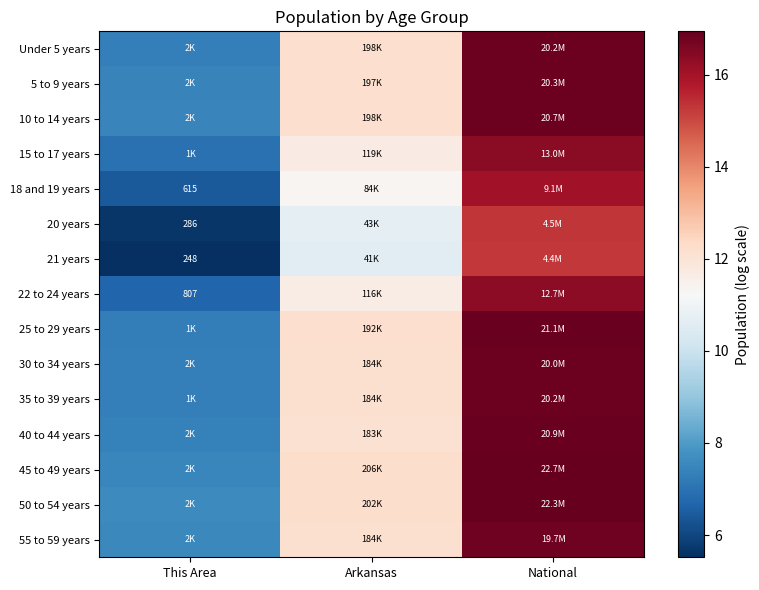

Is the value of 18 and 19 years at This Area greater than the value of 21 years at This Area?

Yes